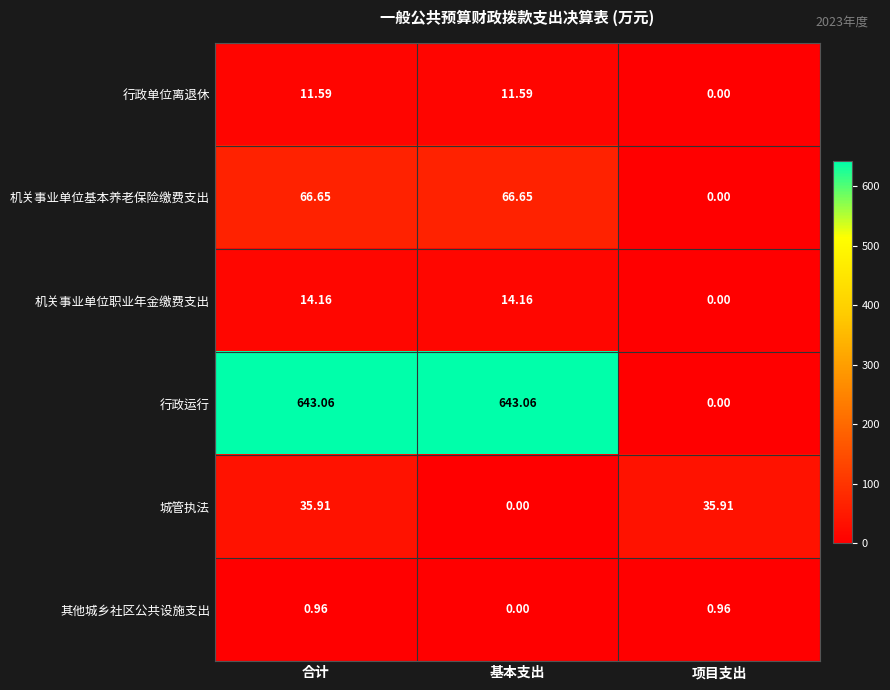

Which series has the largest range (max minus min)?

行政运行